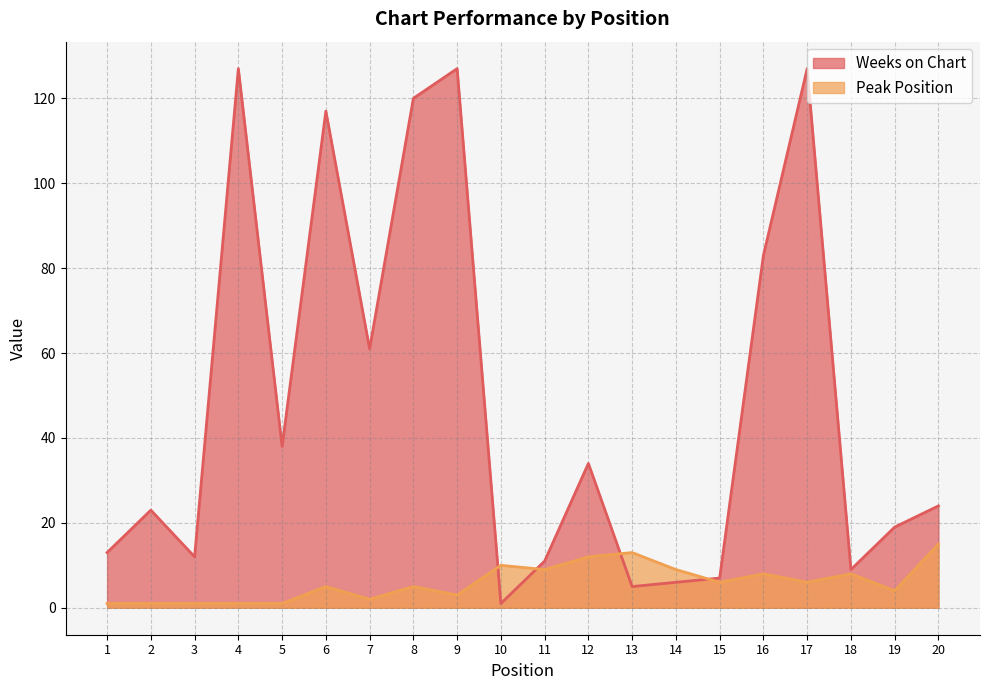

Reading left to right, what are all the values shown in this chart?

Weeks on Chart: 13	23	12	127	38	117	61	120	127	1	11	34	5	6	7	83	127	9	19	24
Peak Position: 1	1	1	1	1	5	2	5	3	10	9	12	13	9	6	8	6	8	4	15